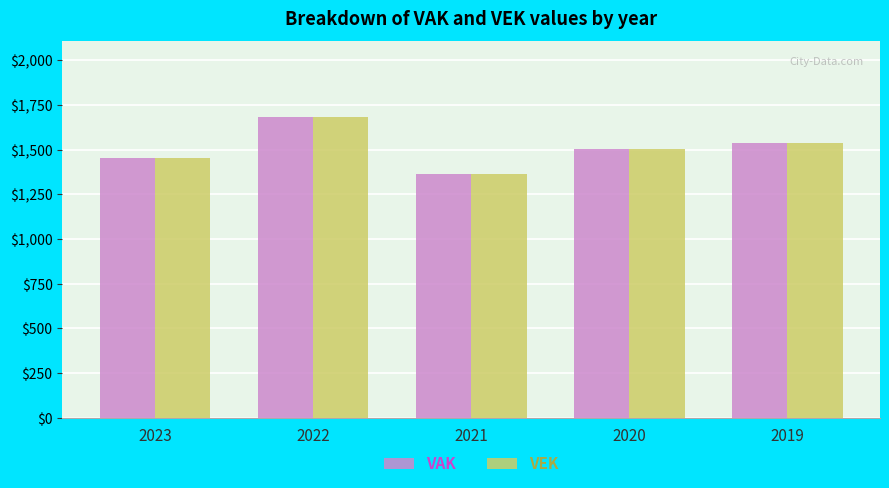

What are all the series names shown in the legend?

VAK, VEK